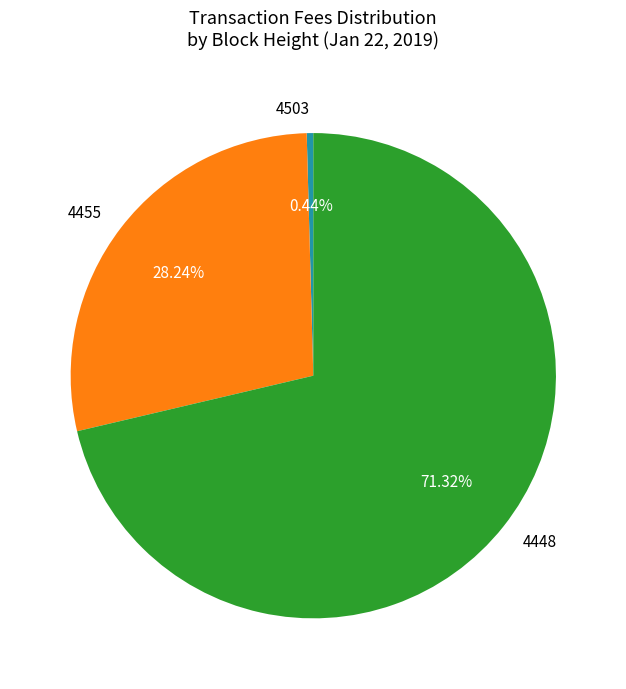

What percentage is NOT represented by 4455?

71.8%